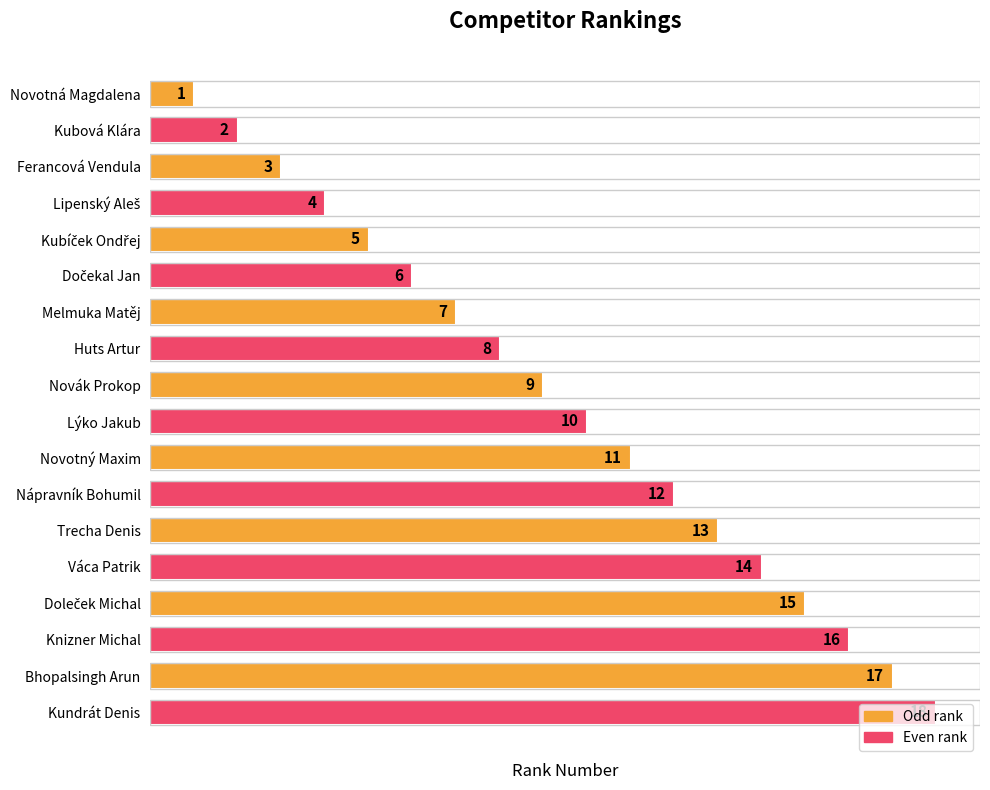

The chart shows a value of 4 at Nápravník Bohumil. True or false?

False